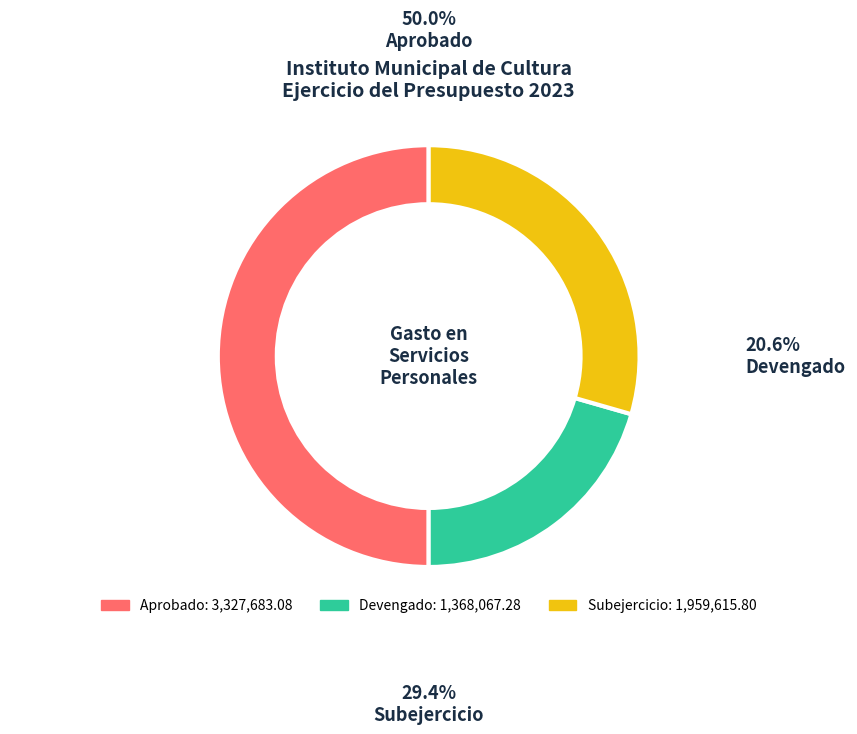

Count the number of slices in the pie.

3